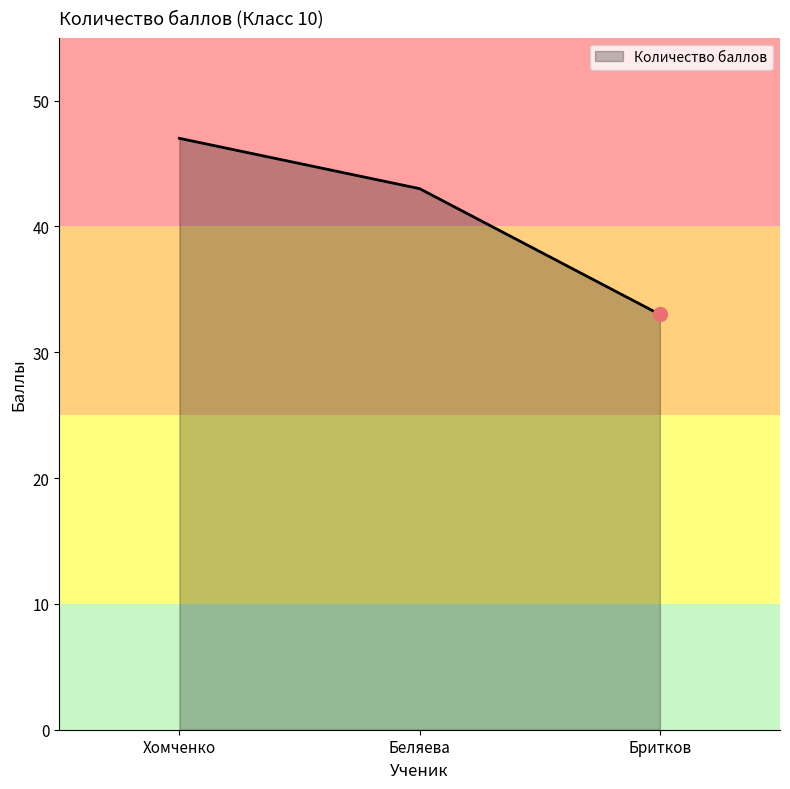

What is the change in value from Хомченко to Беляева?

-4